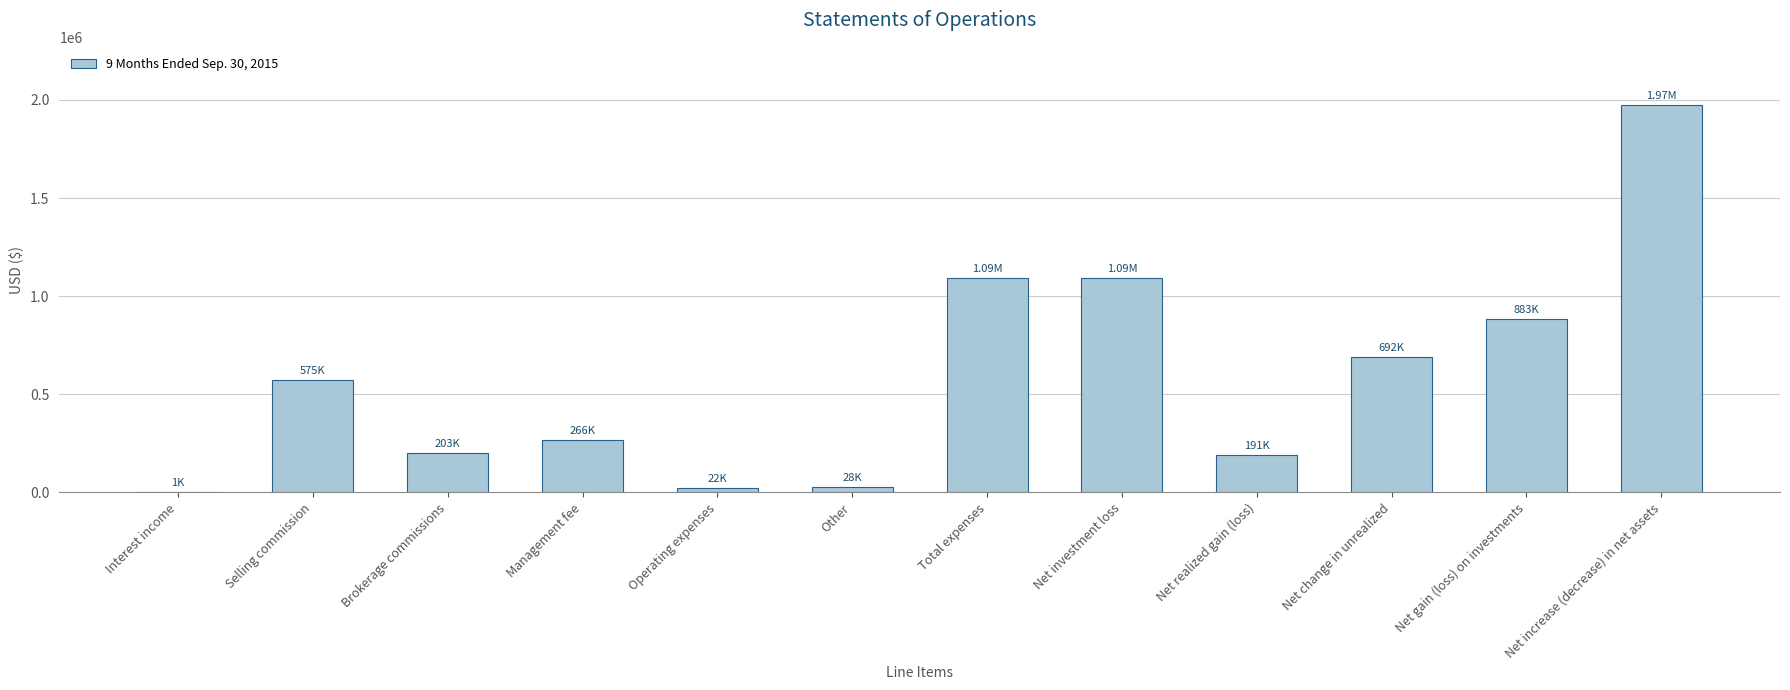

Which category has the highest value across all series?

Net increase (decrease) in net assets